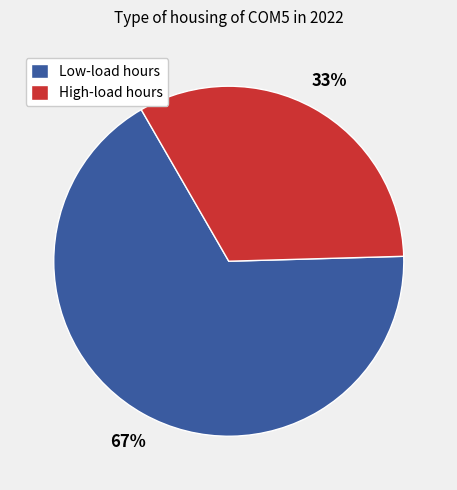

What is the smallest slice in the pie chart?

High-load hours